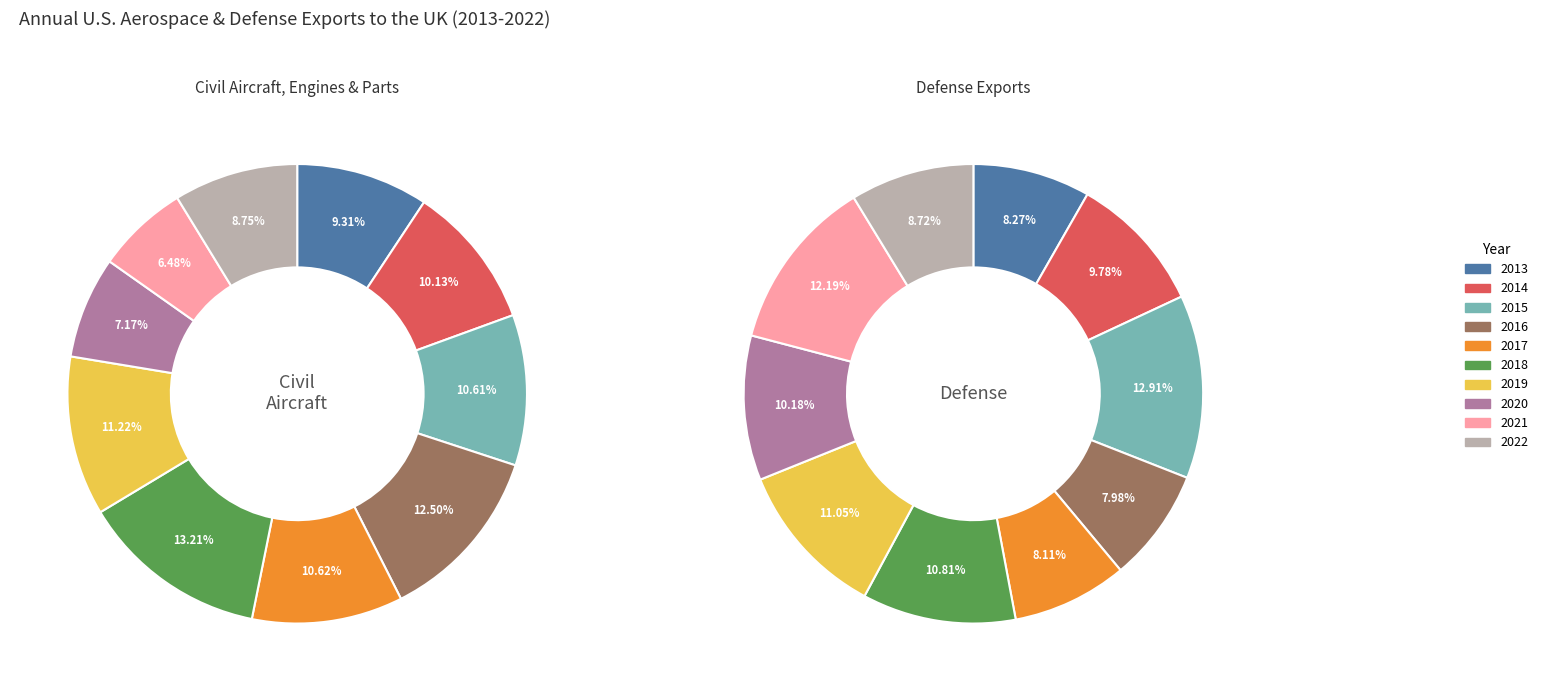

To the nearest percent, what portion does 2019 represent?

11%